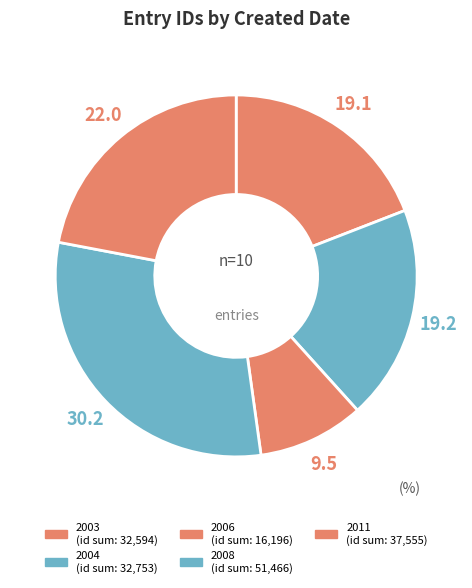

How many slices are in this pie chart?

5